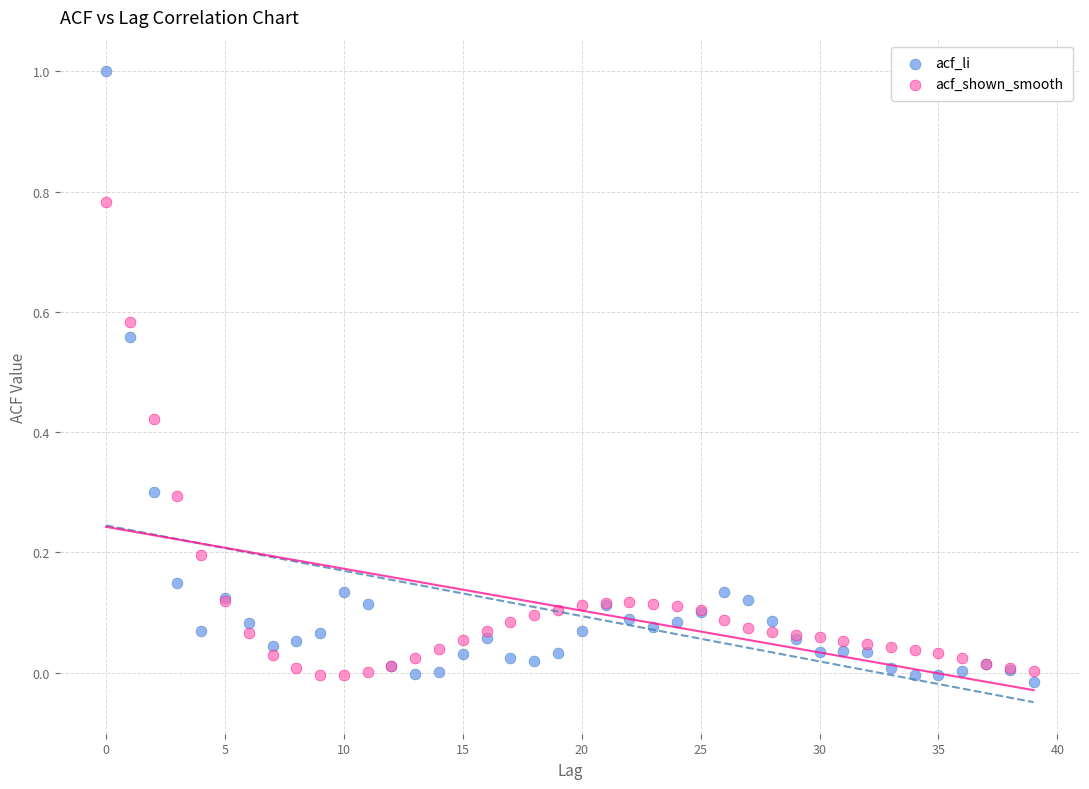

Which series contains the highest Y value?

acf_li